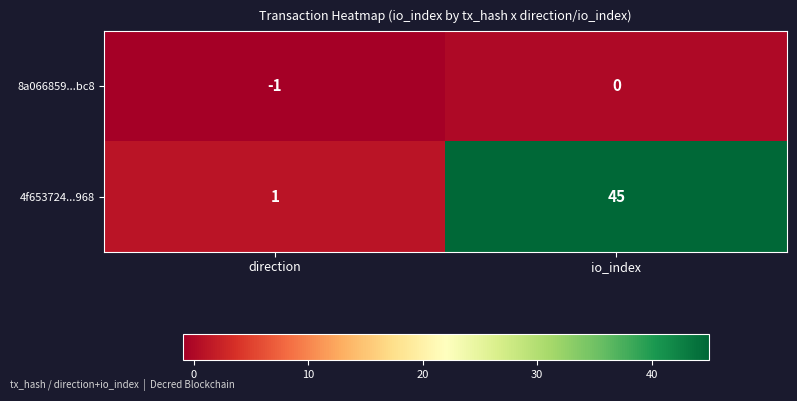

Rank the categories by 8a066859...bc8 value from highest to lowest.

io_index, direction